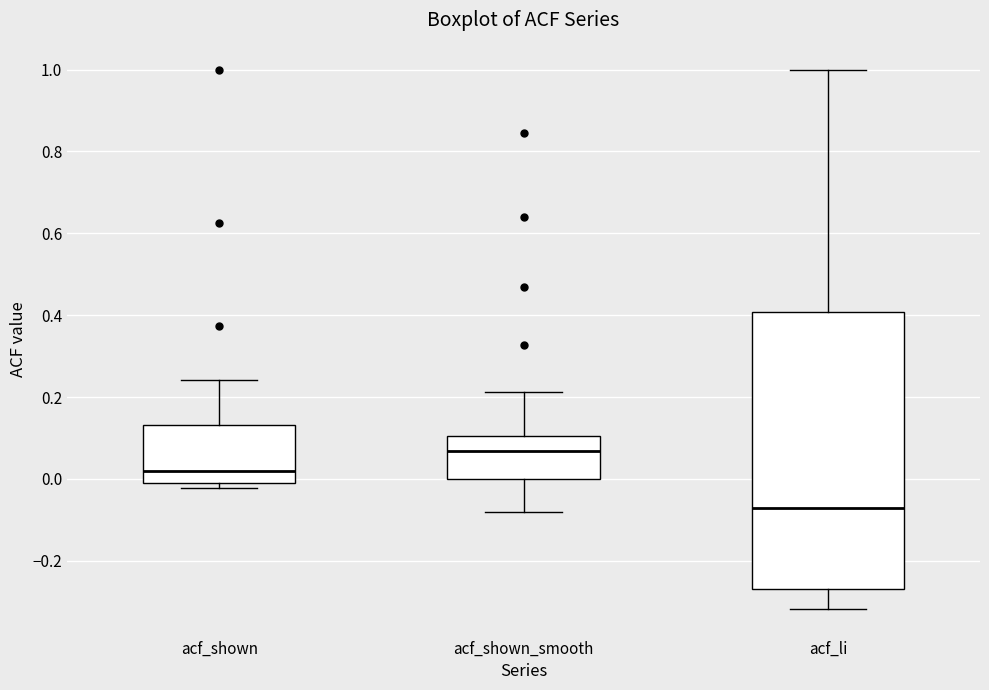

Reading left to right, transcribe this box plot: for each box, give where its median line is, the range the box spans, and where its two whiskers end, as read against the y-axis. The values are not printed on the chart, so give them approximately, as read against the axis.

acf_shown: median 0.02, box -0.02 to 0.14, whiskers -0.02 (just below the box's lower edge) to 0.24
acf_shown_smooth: median 0.06, box 0.00 to 0.10, whiskers -0.08 to 0.22
acf_li: median -0.08, box -0.26 to 0.40, whiskers -0.32 to 1.00